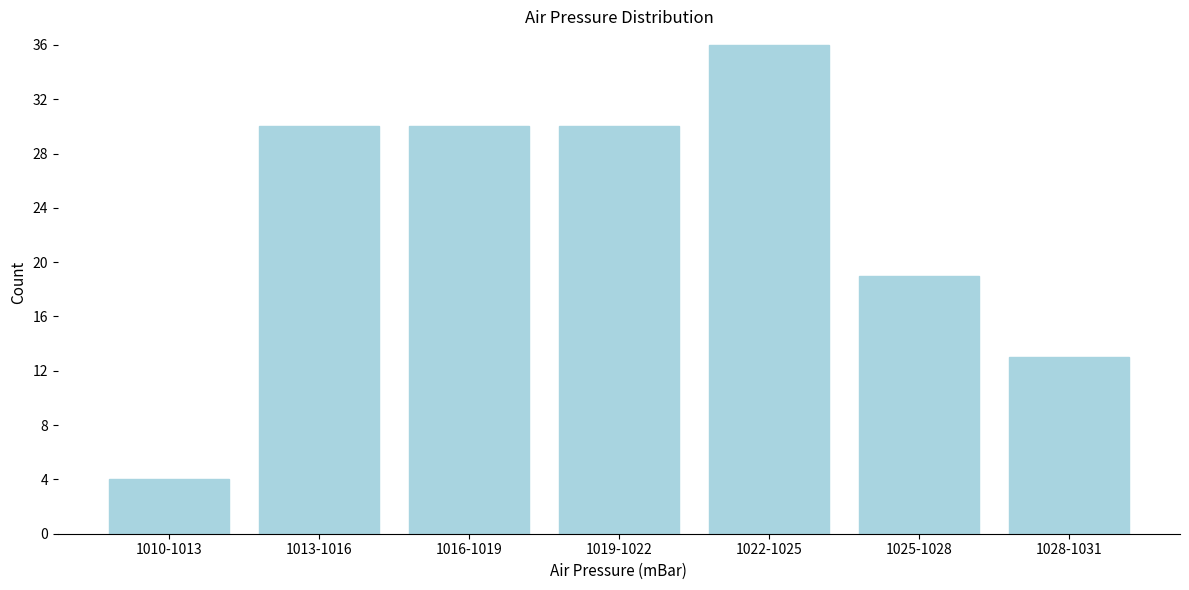

Reading left to right, list all the values displayed in this chart.

1010-1013=4	1013-1016=30	1016-1019=30	1019-1022=30	1022-1025=36	1025-1028=19	1028-1031=13